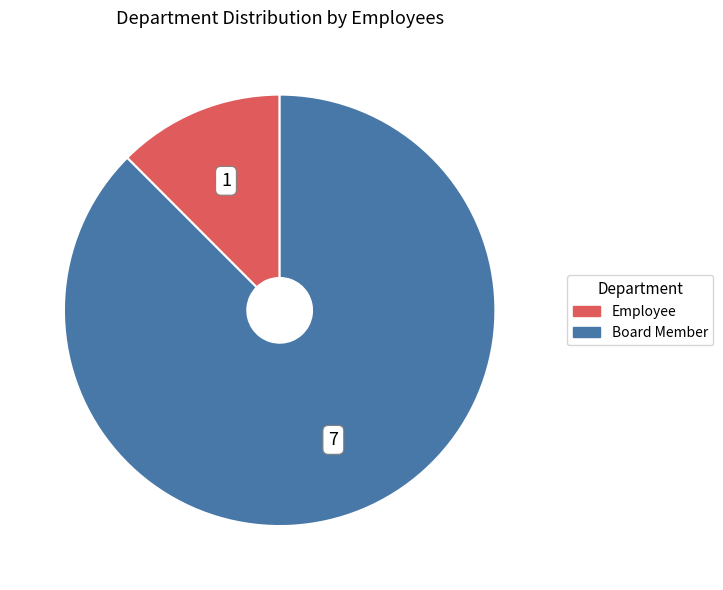

Is there a majority slice in this chart?

Yes